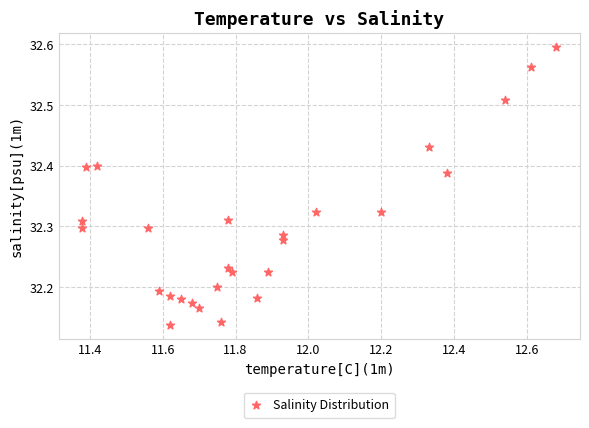

What is the range of X values (max minus min)?

1.3